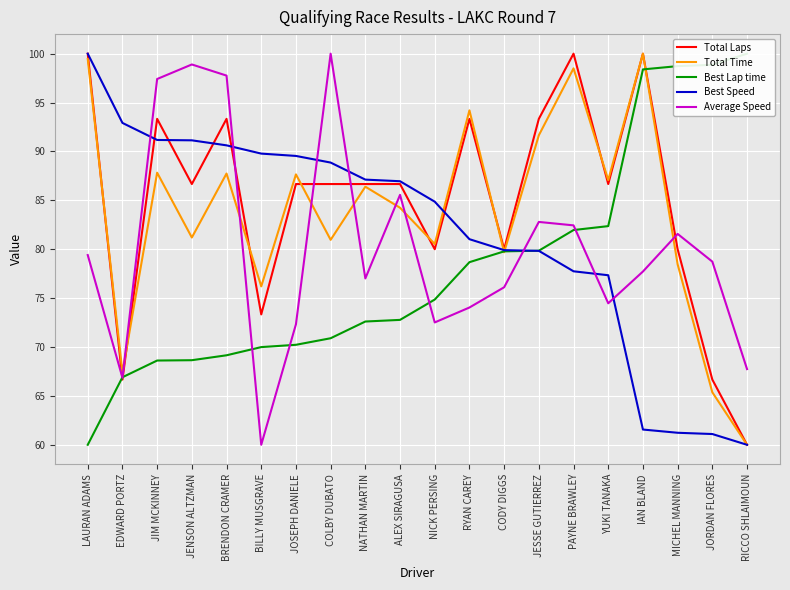

After their last crossing, which series has the higher values: Best Lap time or Average Speed?

Best Lap time